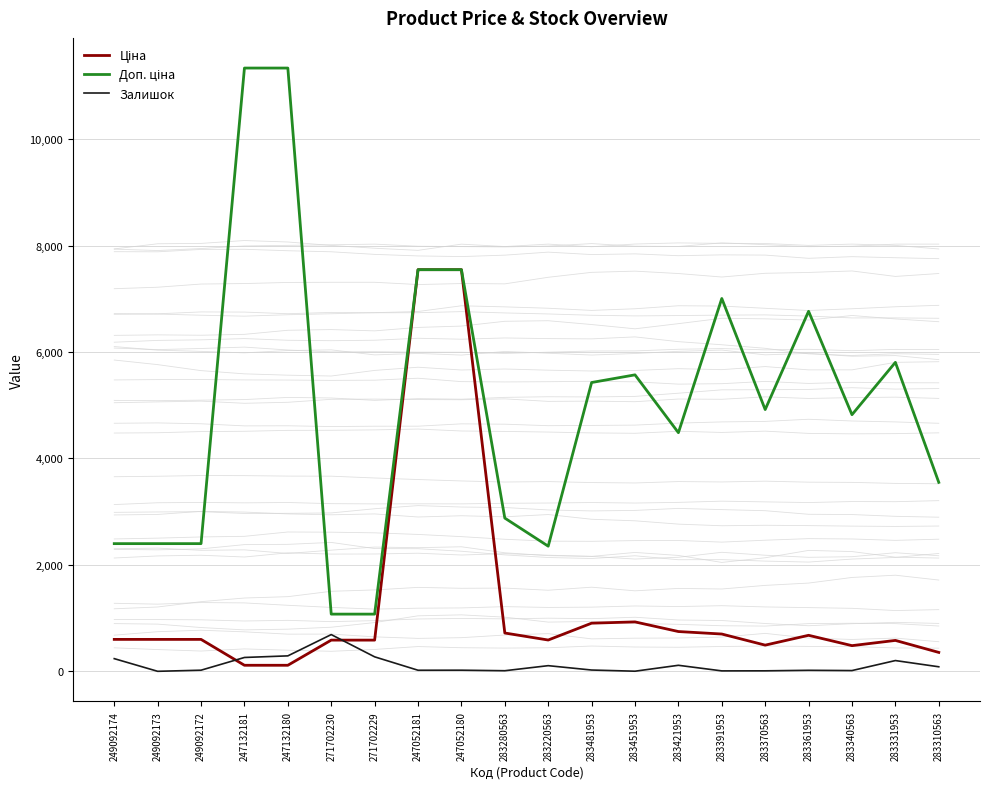

Read the Ціна value at 283481953.

904.3